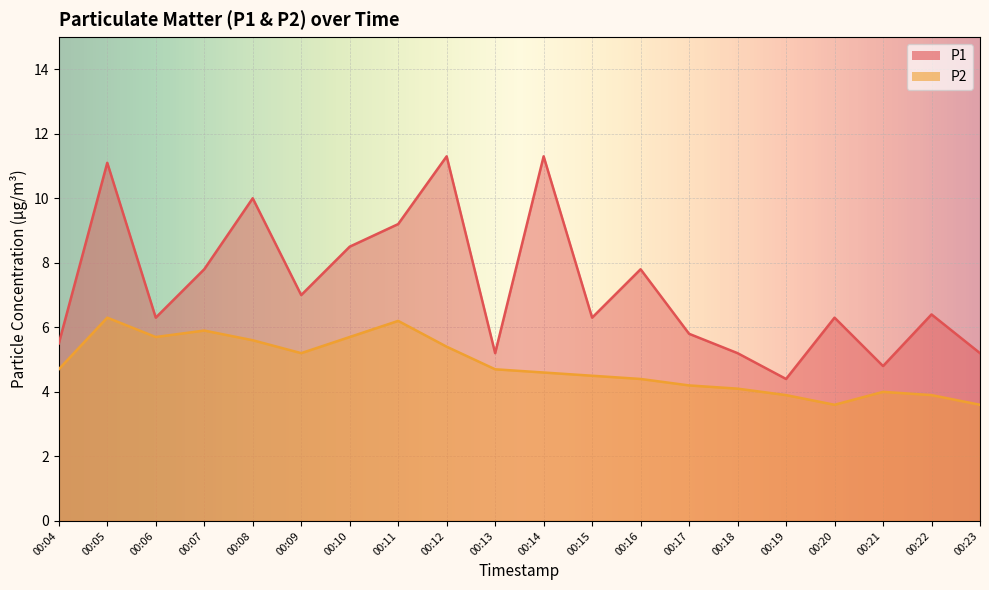

What is the sum of all P1 values?

145.4